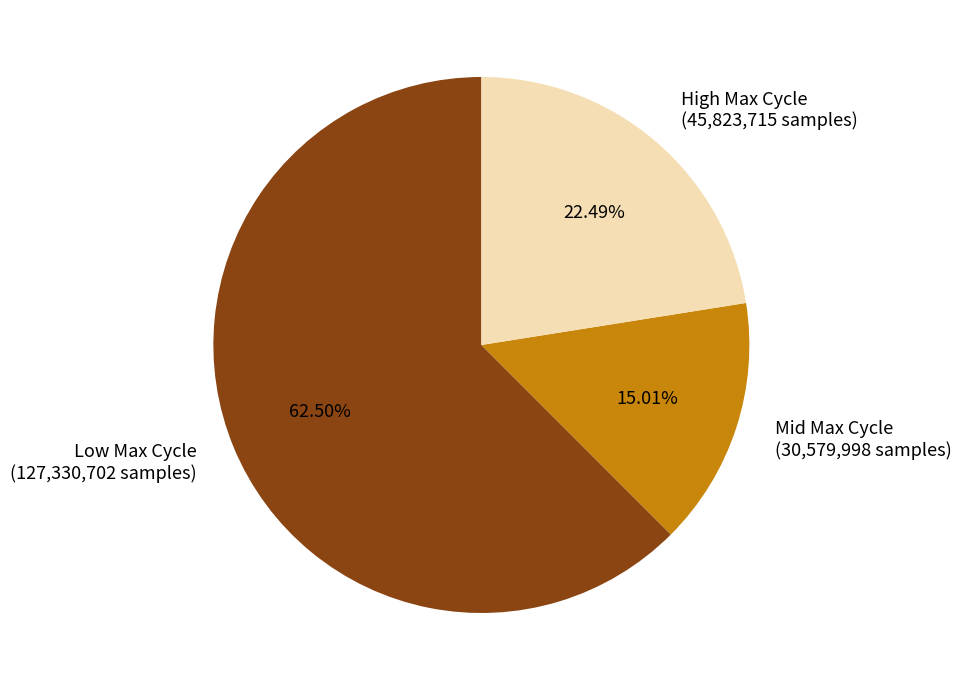

How many slices are in this pie chart?

3